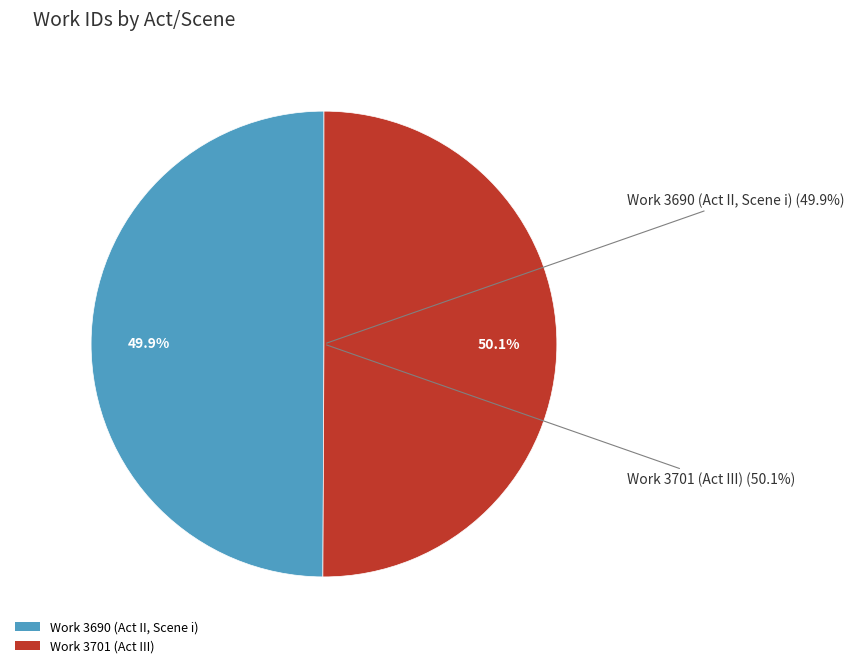

To the nearest percent, what portion does Work 3690 (Act II, Scene i) represent?

50%